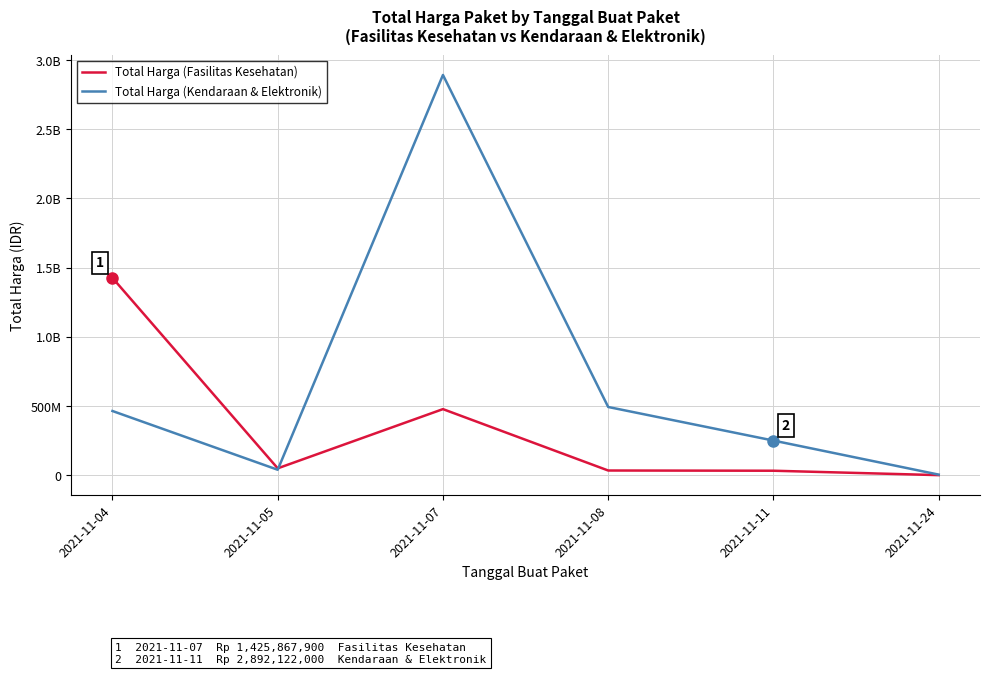

The Total Harga (Kendaraan & Elektronik) series shows 169204802 at 2021-11-11. True or false?

False